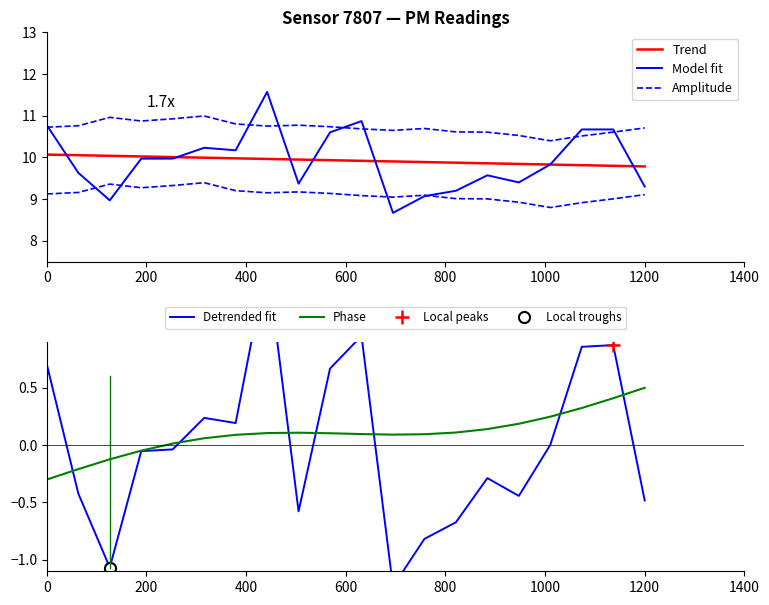

Which category has the highest value in the Phase series?

1200